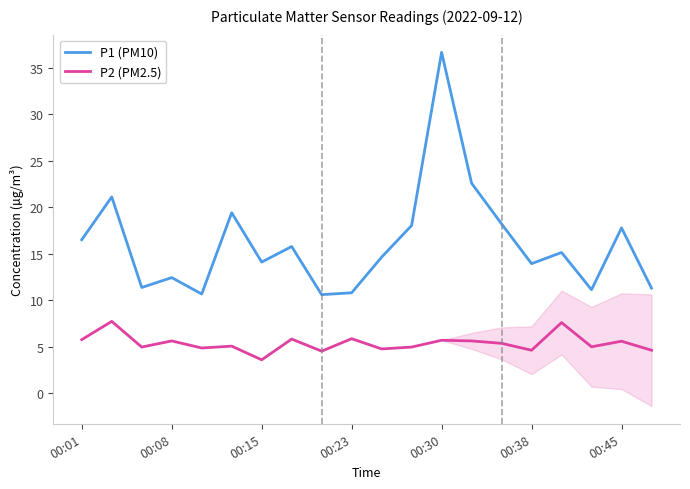

Reading left to right, transcribe all the data shown in this chart.

P1 (PM10): 16.5	21.1	11.4	12.4	10.7	19.4	14.1	15.8	10.6	10.8	14.6	18.0	36.6	22.6	18.2	13.9	15.1	11.1	17.8	11.3
P2 (PM2.5): 5.8	7.7	5.0	5.6	4.9	5.1	3.6	5.8	4.5	5.9	4.8	5.0	5.7	5.6	5.4	4.6	7.6	5.0	5.6	4.6